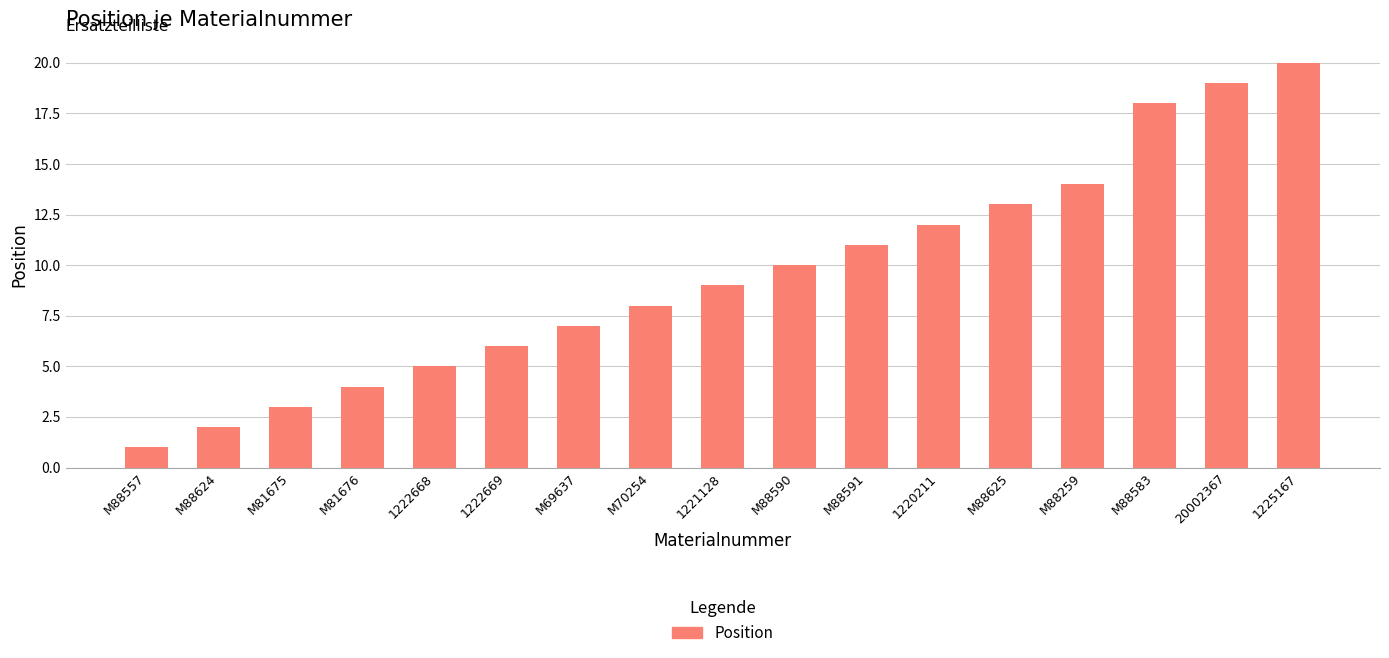

How many data points are less than 9?

8